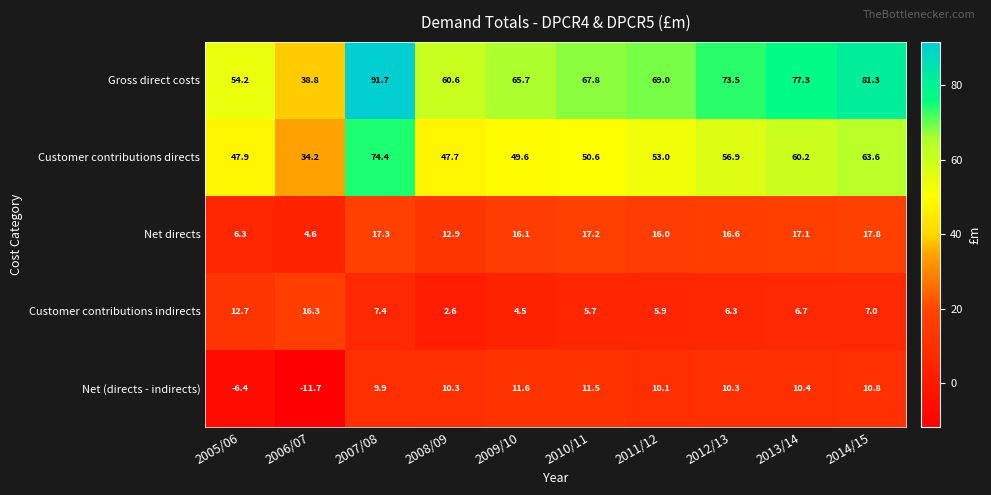

At which category is the sum across all series the highest?

2007/08